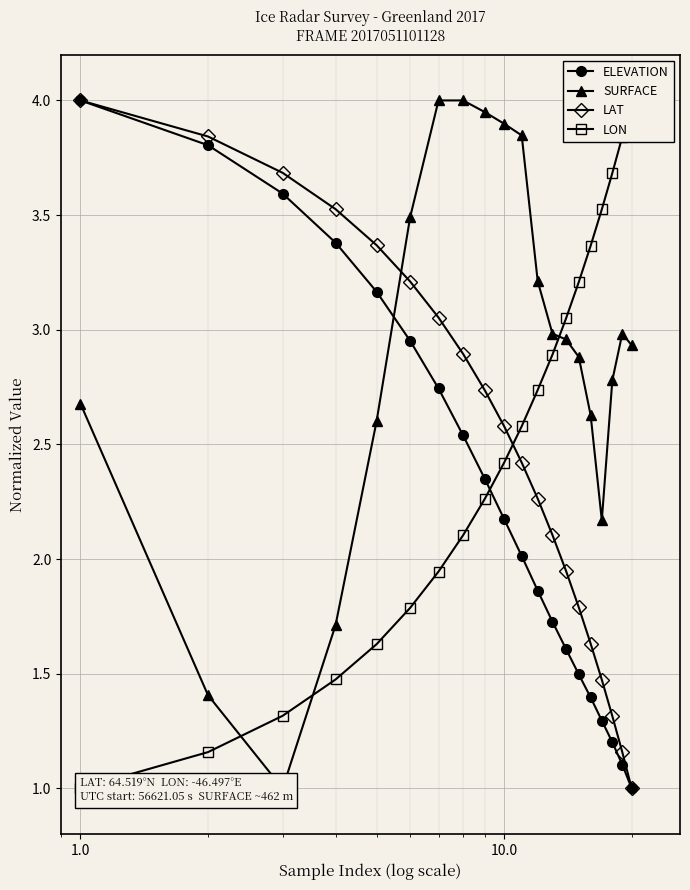

Which series has the widest spread of values?

ELEVATION